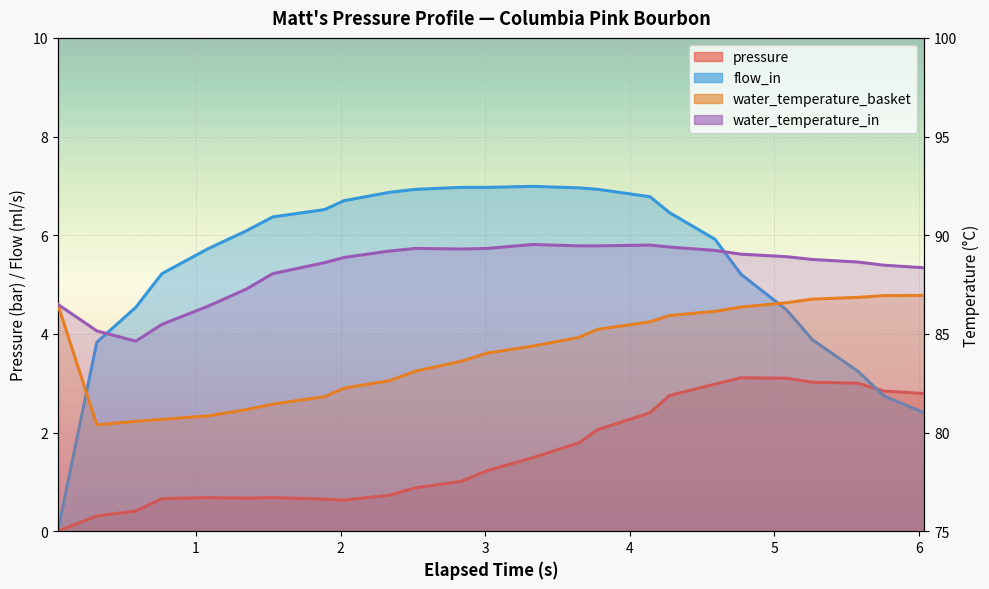

Reading right to left, what are all the values shown in this chart?

pressure: 2.8	2.8	3.0	3.0	3.1	3.1	3.0	2.8	2.4	2.1	1.8	1.5	1.2	1.0	0.9	0.7	0.6	0.7	0.7	0.7	0.7	0.7	0.4	0.3	0.0
flow_in: 2.4	2.7	3.2	3.9	4.5	5.2	5.9	6.5	6.8	6.9	7.0	7.0	7.0	7.0	6.9	6.9	6.7	6.5	6.4	6.1	5.7	5.2	4.5	3.8	0.0
water_temperature_basket: 87.0	86.9	86.8	86.8	86.6	86.4	86.1	85.9	85.6	85.2	84.8	84.4	84.0	83.6	83.1	82.6	82.2	81.8	81.4	81.2	80.8	80.7	80.6	80.4	86.5
water_temperature_in: 88.3	88.5	88.6	88.8	88.9	89.0	89.2	89.4	89.5	89.5	89.5	89.5	89.3	89.3	89.3	89.2	88.9	88.6	88.0	87.3	86.4	85.5	84.6	85.2	86.5